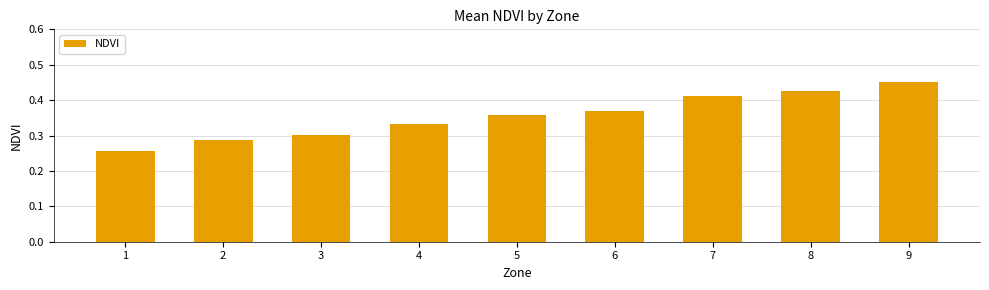

List the labels in order of value, smallest first.

1, 2, 3, 4, 5, 6, 7, 8, 9